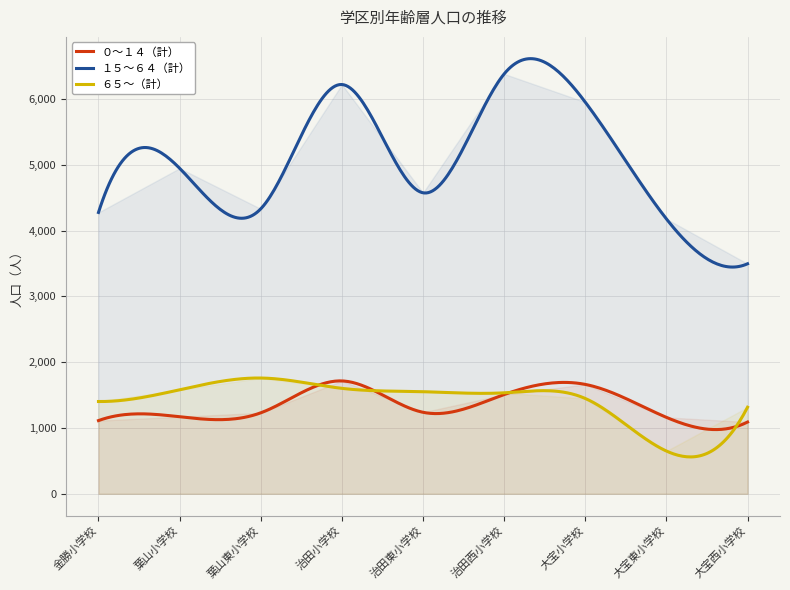

What is the sum of all ０～１４（計） values?

403960.3